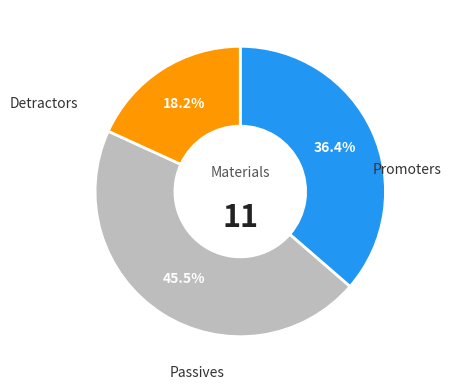

Is there a majority slice in this chart?

No